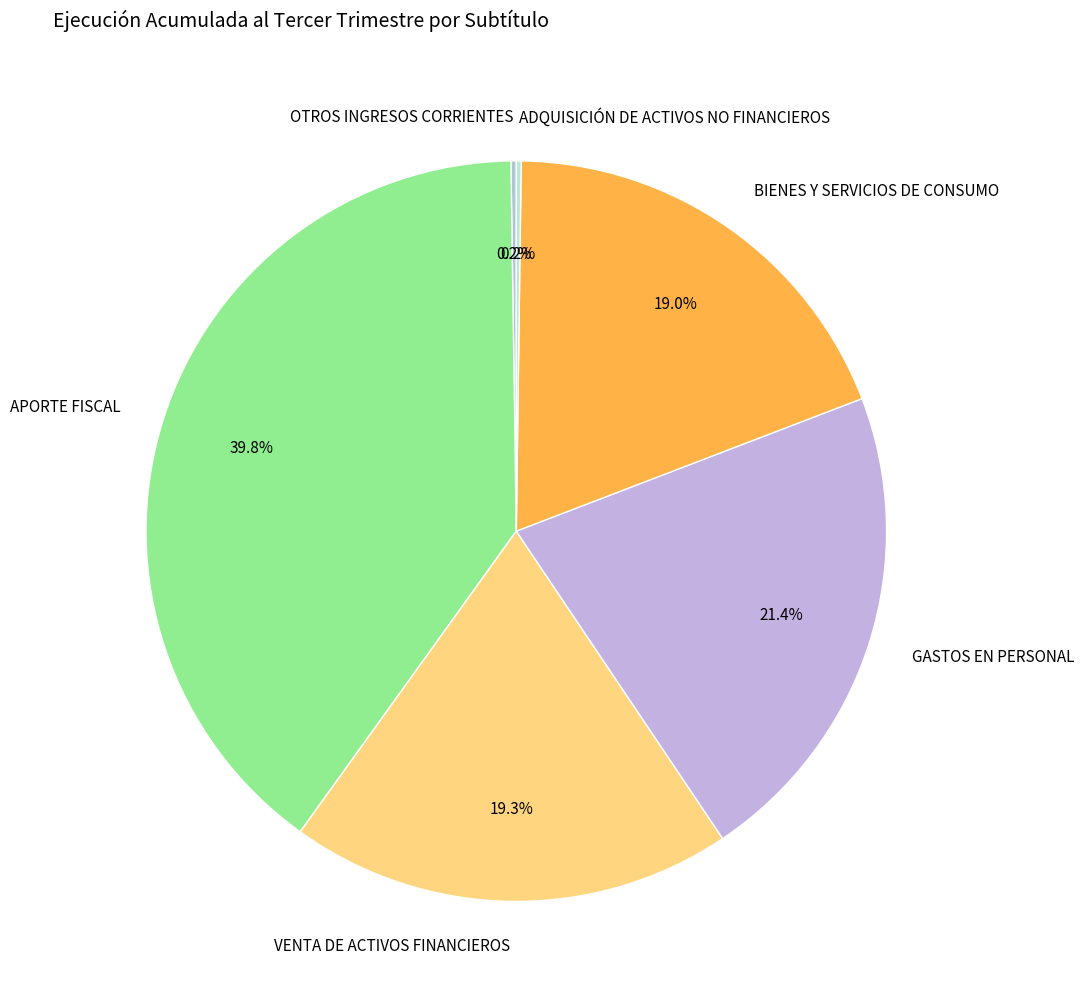

Which has a higher value, BIENES Y SERVICIOS DE CONSUMO or APORTE FISCAL?

APORTE FISCAL